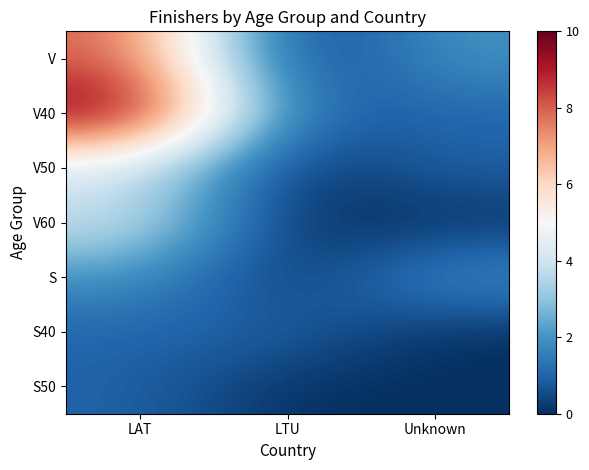

At which category does the chart reach its peak across all series?

LAT